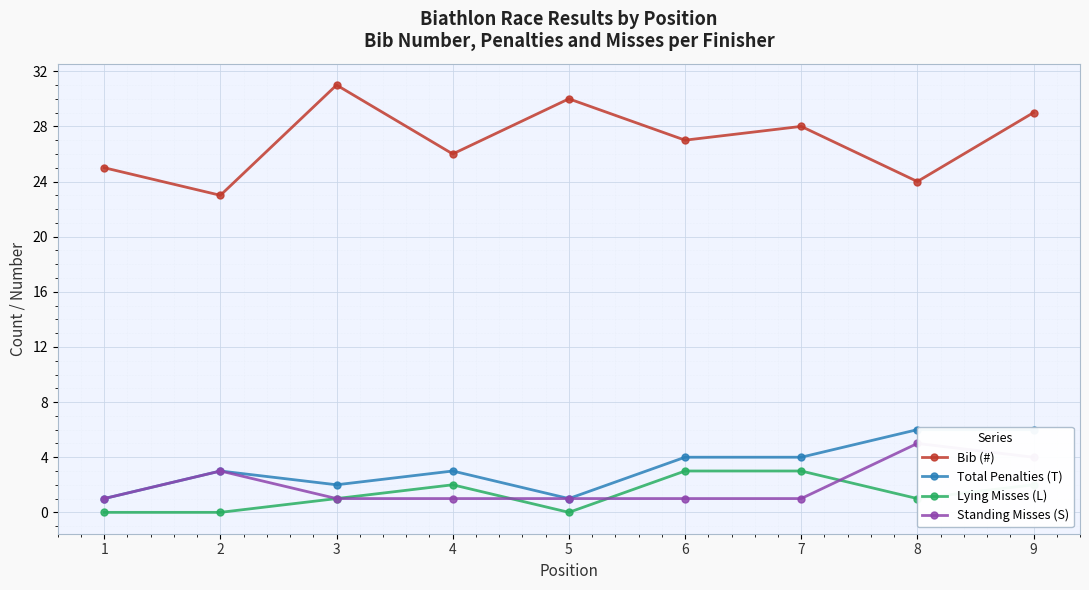

What is the average value of the Bib (#) series?

27